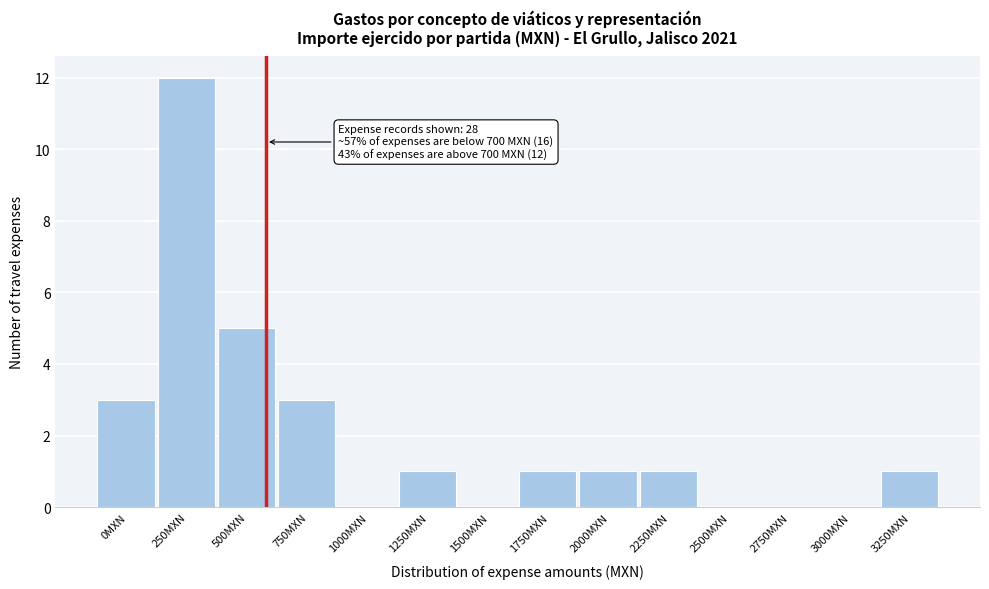

Reading left to right, what are all the values shown in this chart?

0MXN=3	250MXN=12	500MXN=5	750MXN=3	1000MXN=0	1250MXN=1	1500MXN=0	1750MXN=1	2000MXN=1	2250MXN=1	2500MXN=0	2750MXN=0	3000MXN=0	3250MXN=1